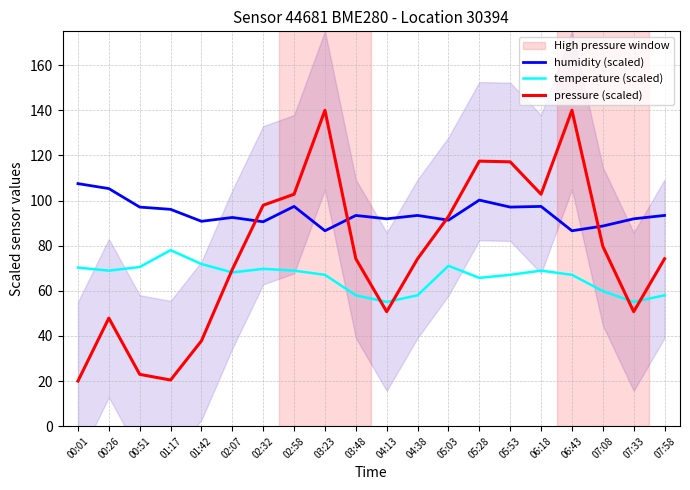

Between 00:01 and 02:58, which is larger?

00:01